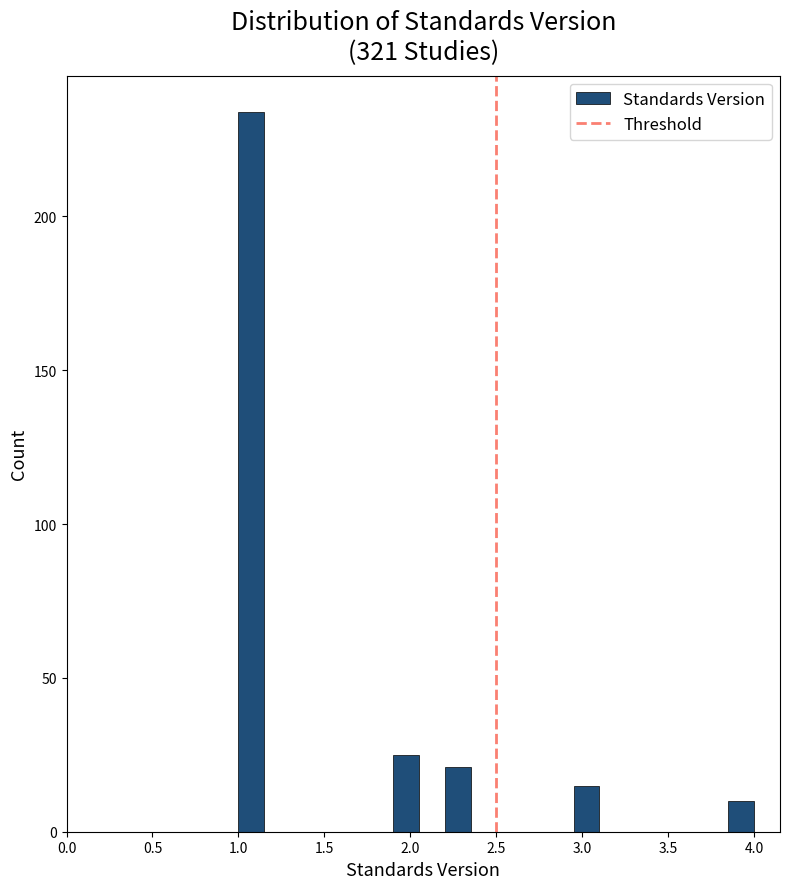

Around what value on the x-axis is the tallest bar? Give the approximate position of its centre, as read against the axis.

1.10